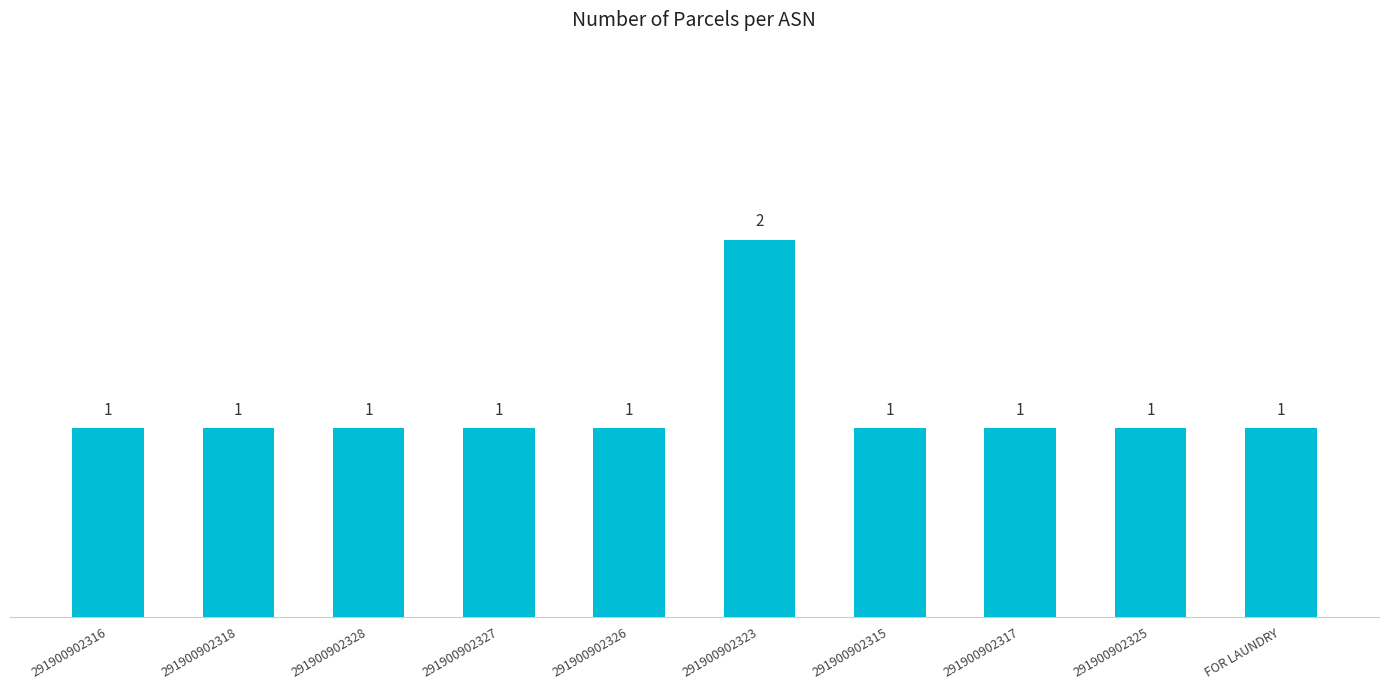

What is the label of the 9th bar from the right?

291900902318